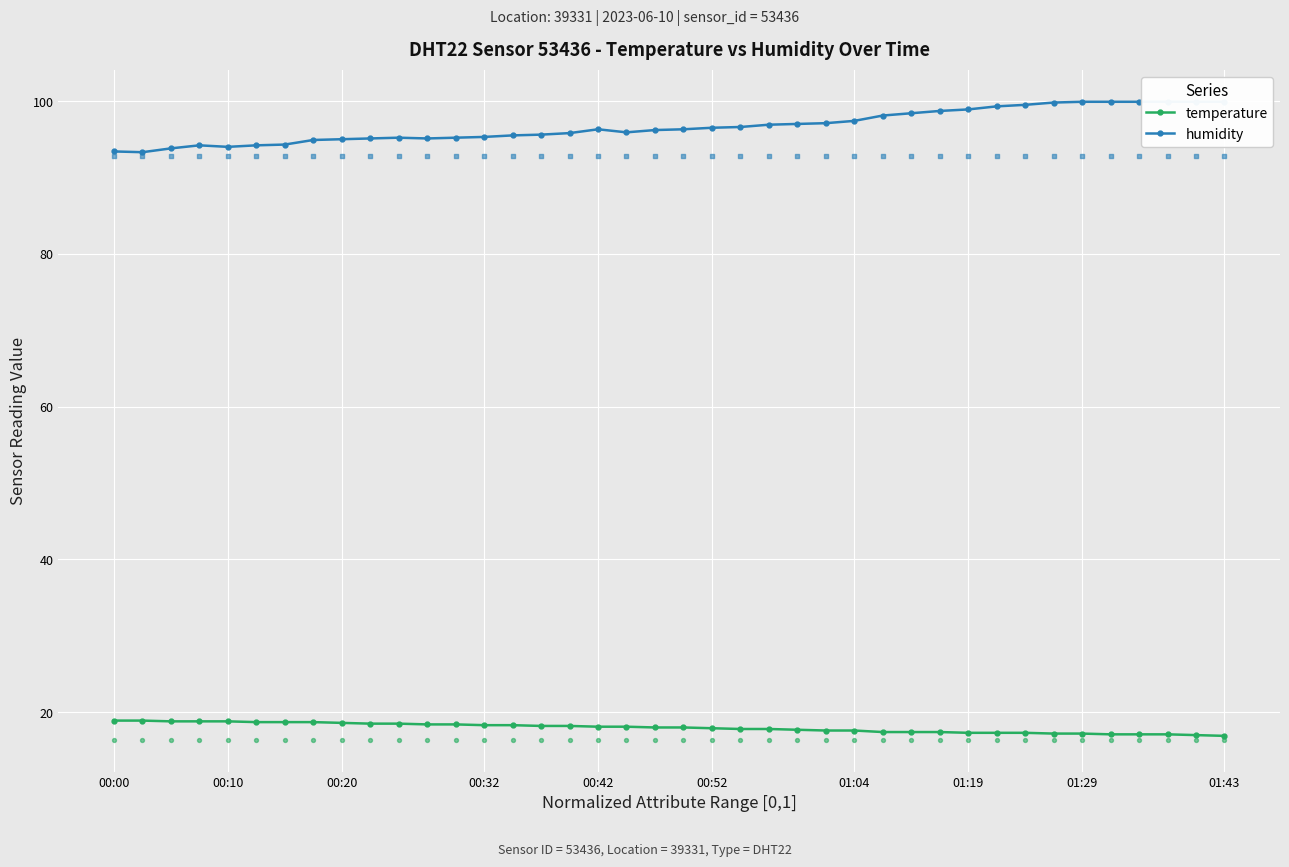

Which series has the largest Y range (max minus min)?

humidity